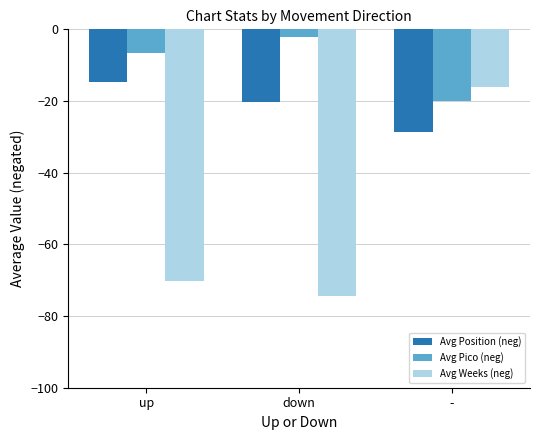

Which series has the largest range (max minus min)?

Avg Weeks (neg)